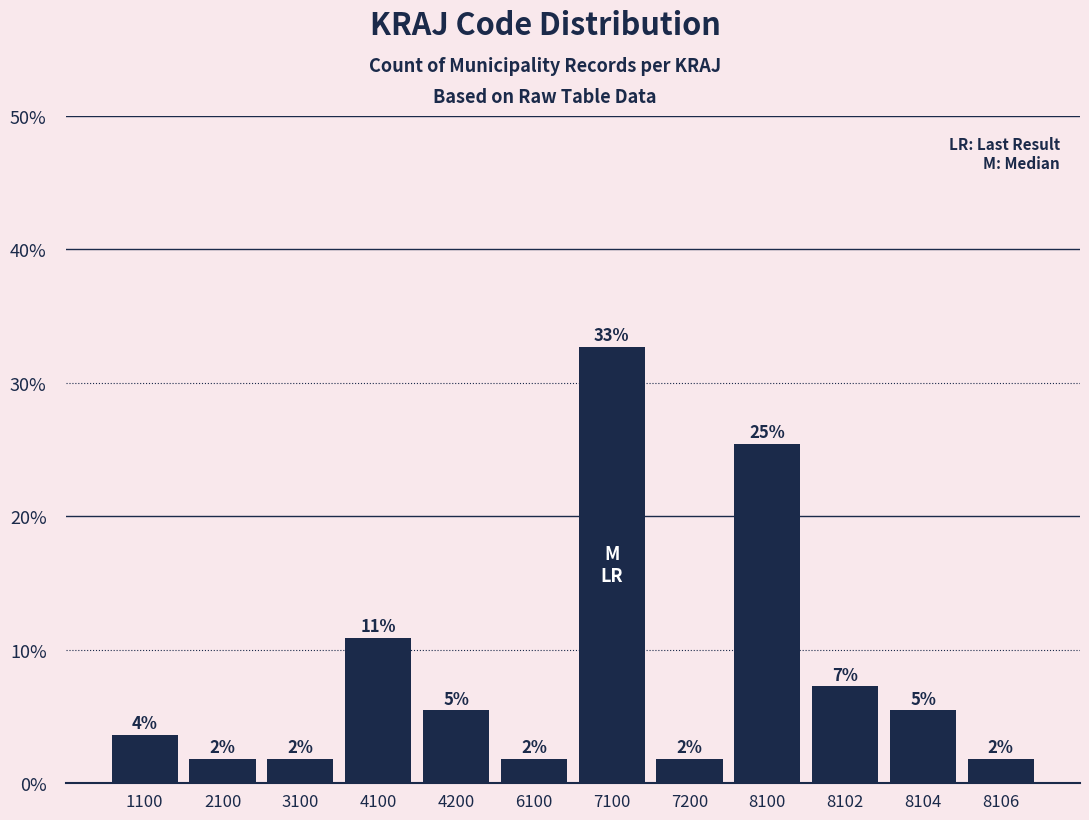

Reading left to right, what are all the values shown in this chart?

0.0	0.0	0.0	0.1	0.1	0.0	0.3	0.0	0.3	0.1	0.1	0.0